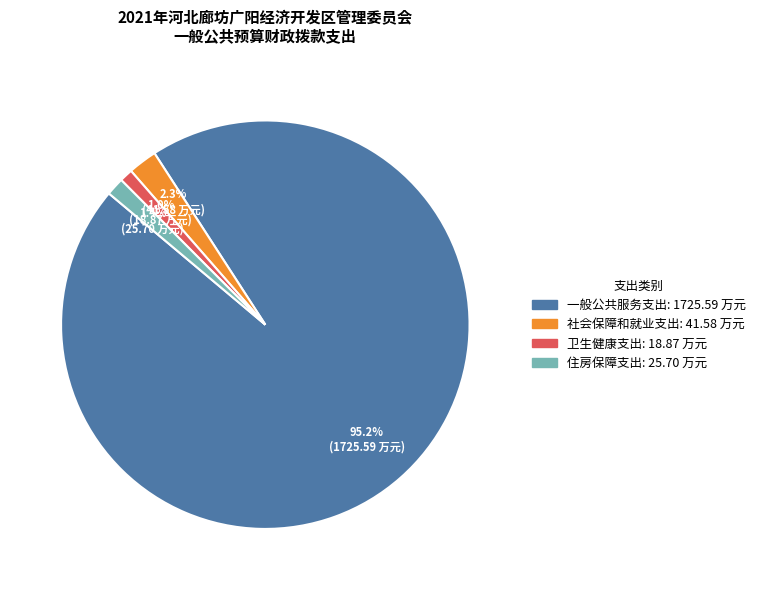

Do 卫生健康支出 and 社会保障和就业支出 together represent more than half of the pie?

No